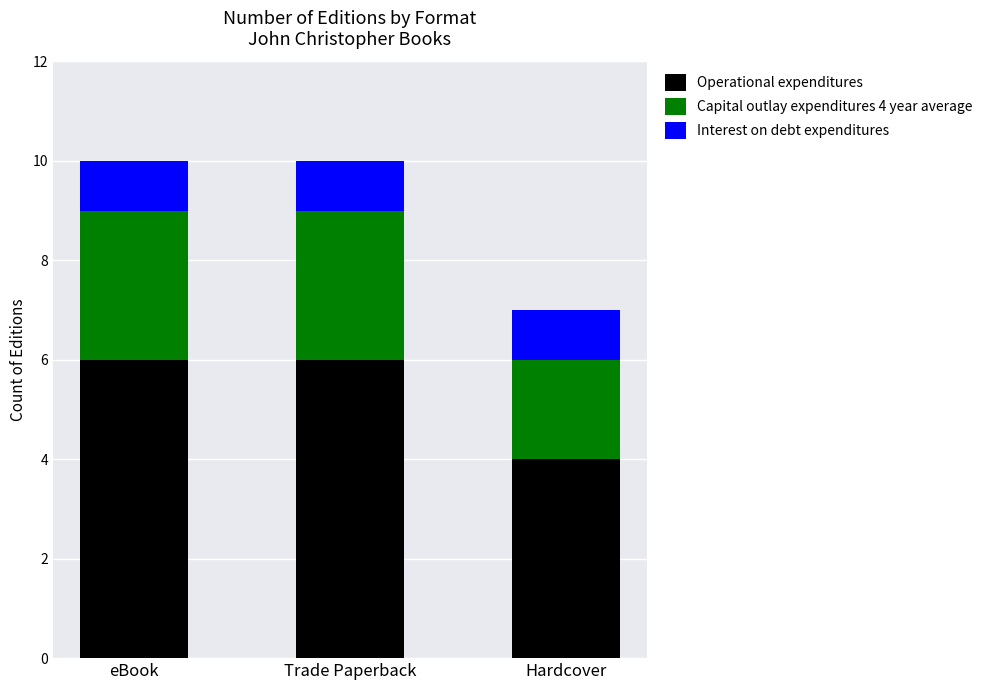

What value does the Operational expenditures series have at Hardcover?

4